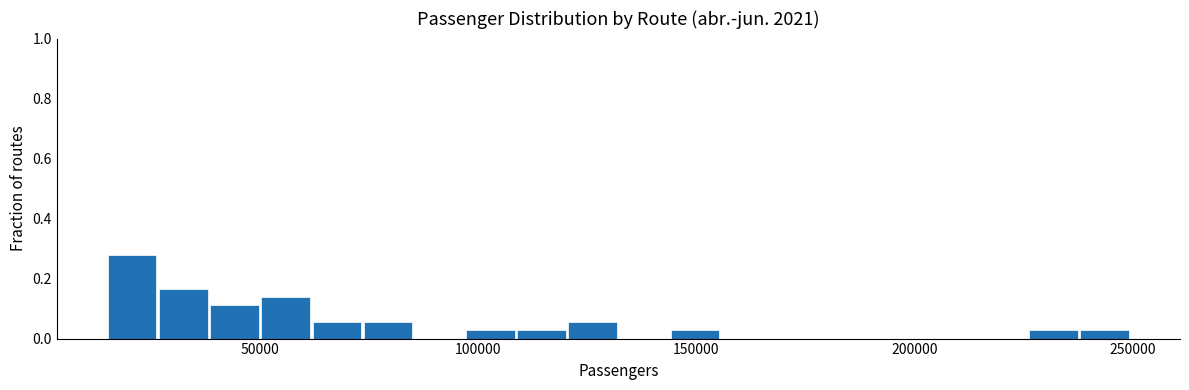

Read against the x-axis, roughly where is the centre of the tallest bar?

20000